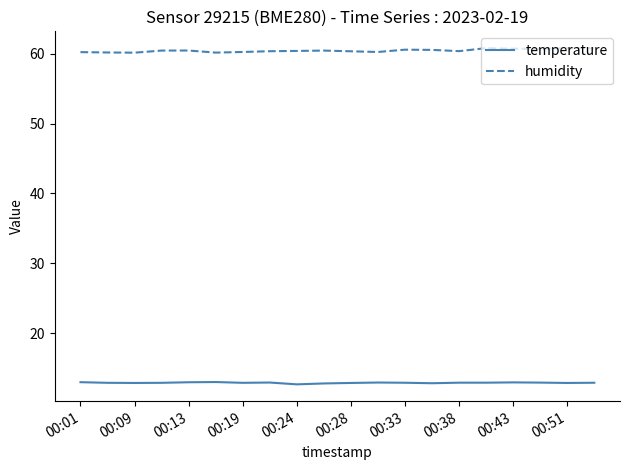

At how many categories does at least one series exceed 37?

20